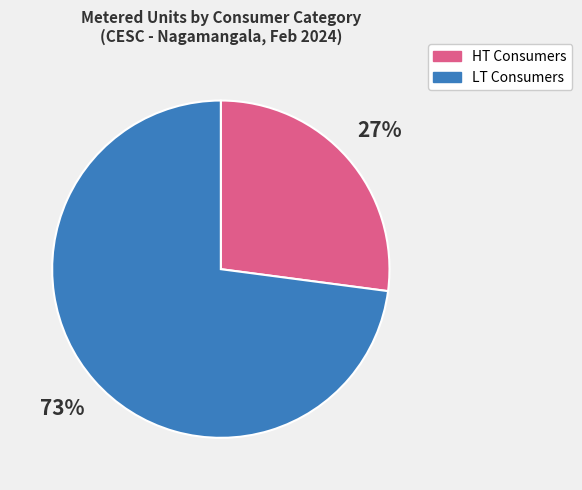

Is there a majority slice in this chart?

Yes